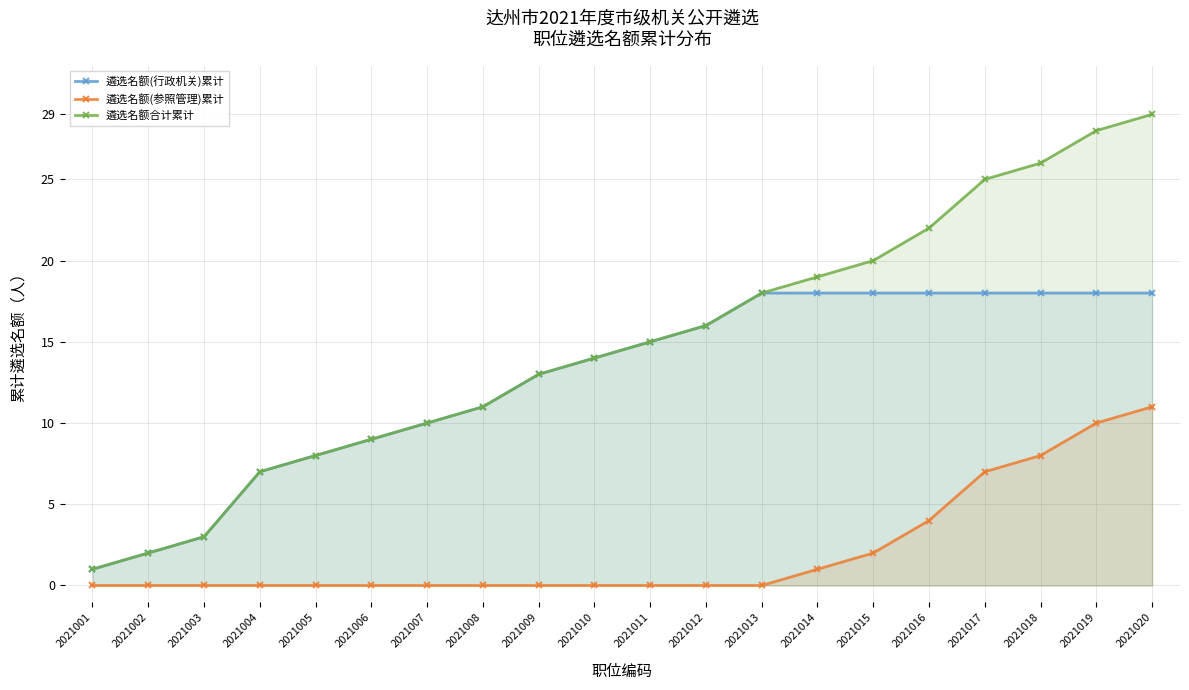

Reading left to right, what are all the values shown in this chart?

遴选名额(行政机关)累计: 1	2	3	7	8	9	10	11	13	14	15	16	18	18	18	18	18	18	18	18
遴选名额(参照管理)累计: 0	0	0	0	0	0	0	0	0	0	0	0	0	1	2	4	7	8	10	11
遴选名额合计累计: 1	2	3	7	8	9	10	11	13	14	15	16	18	19	20	22	25	26	28	29